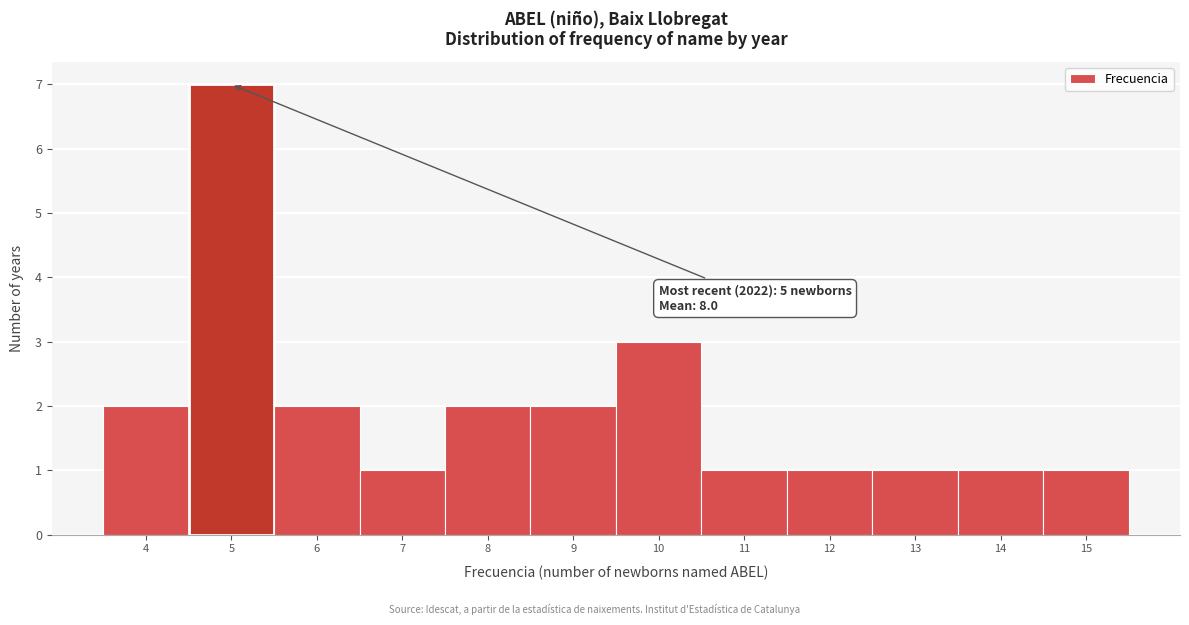

Over which range of the x-axis is the bar tallest?

4.5 to 5.5